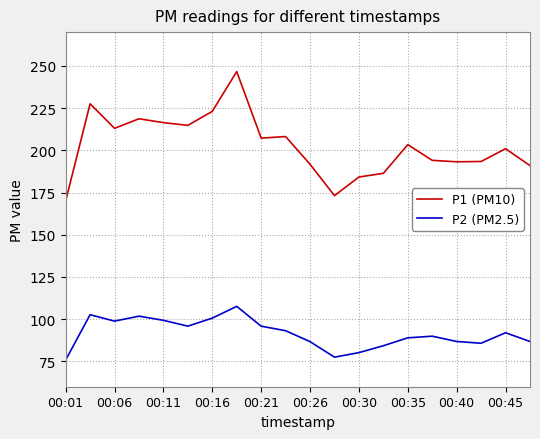

Which series has the widest spread of values?

P1 (PM10)